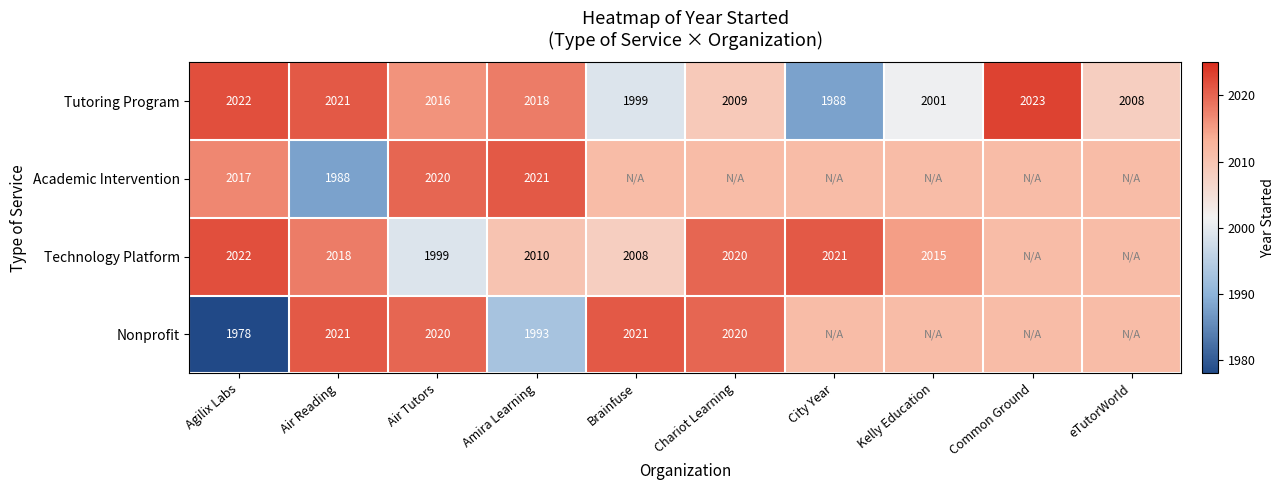

What is the sum of the Tutoring Program values at Kelly Education and Agilix Labs?

4023.0